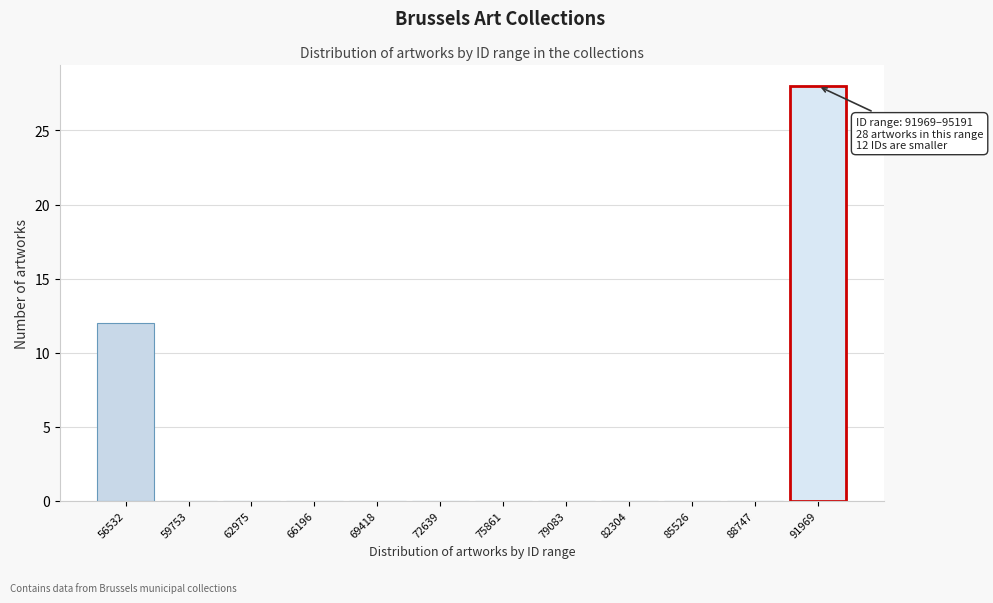

Reading right to left, extract all data points from this chart.

91969=28	88747=0	85526=0	82304=0	79083=0	75861=0	72639=0	69418=0	66196=0	62975=0	59753=0	56532=12